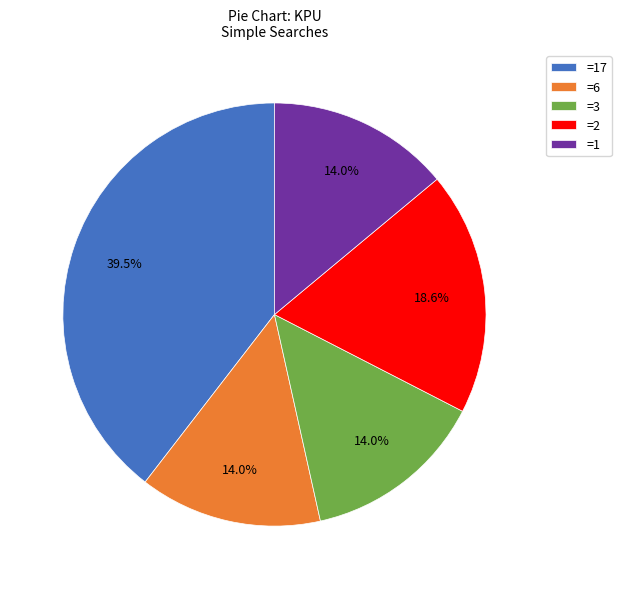

What is the total percentage of =1 and =2?

32.6%